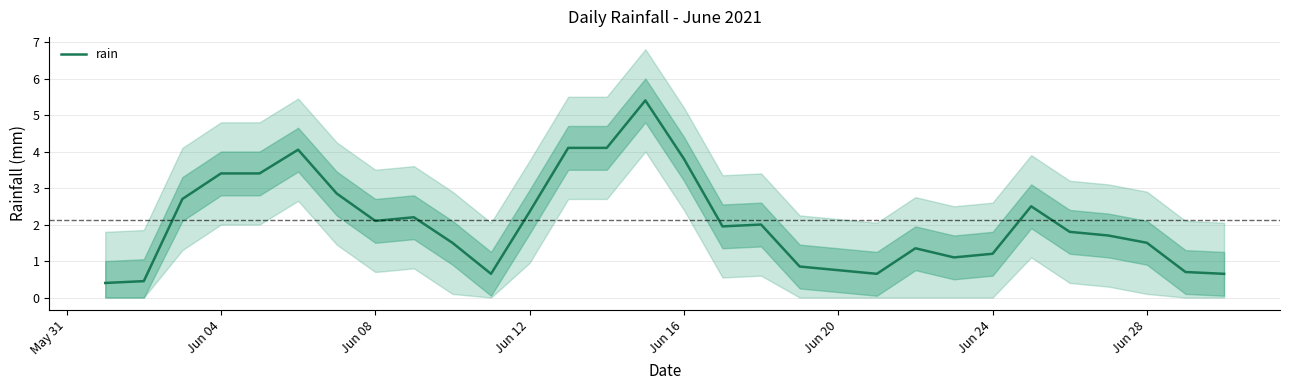

What is the minimum value for rain?

0.4